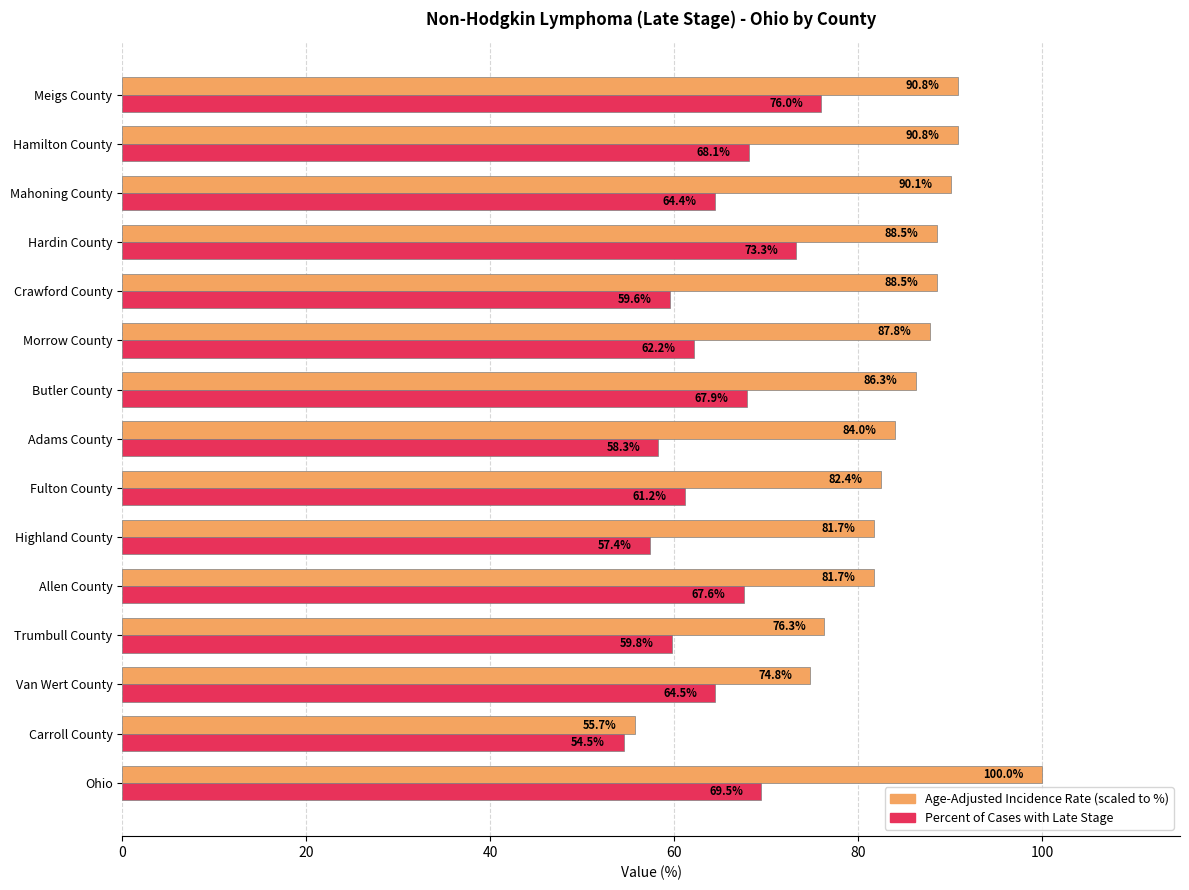

What is the difference between the highest and lowest values at Fulton County?

21.2